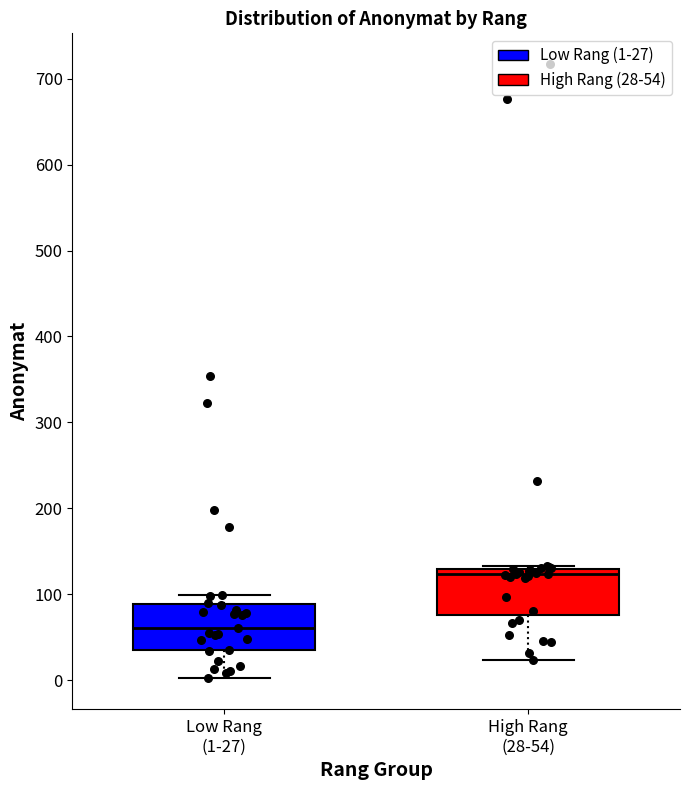

Where does the median line of the box for High Rang (28-54) sit on the y-axis? The values are not printed on the chart, so give them approximately, as read against the axis.

120